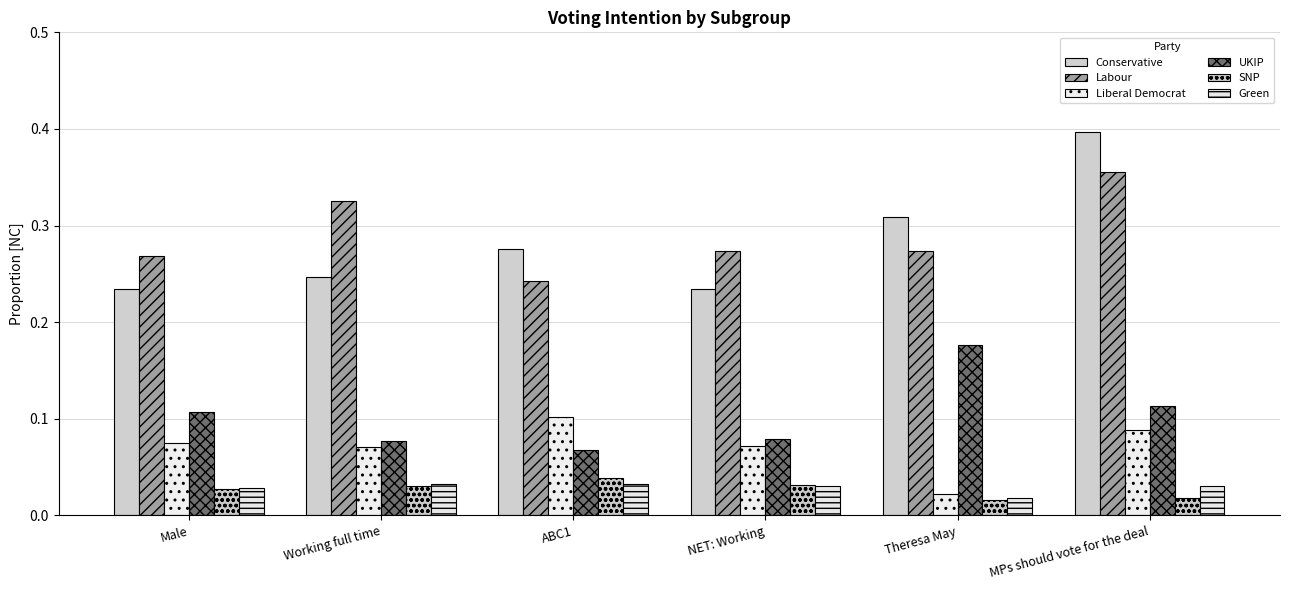

What is the sum of all Green values?

0.2